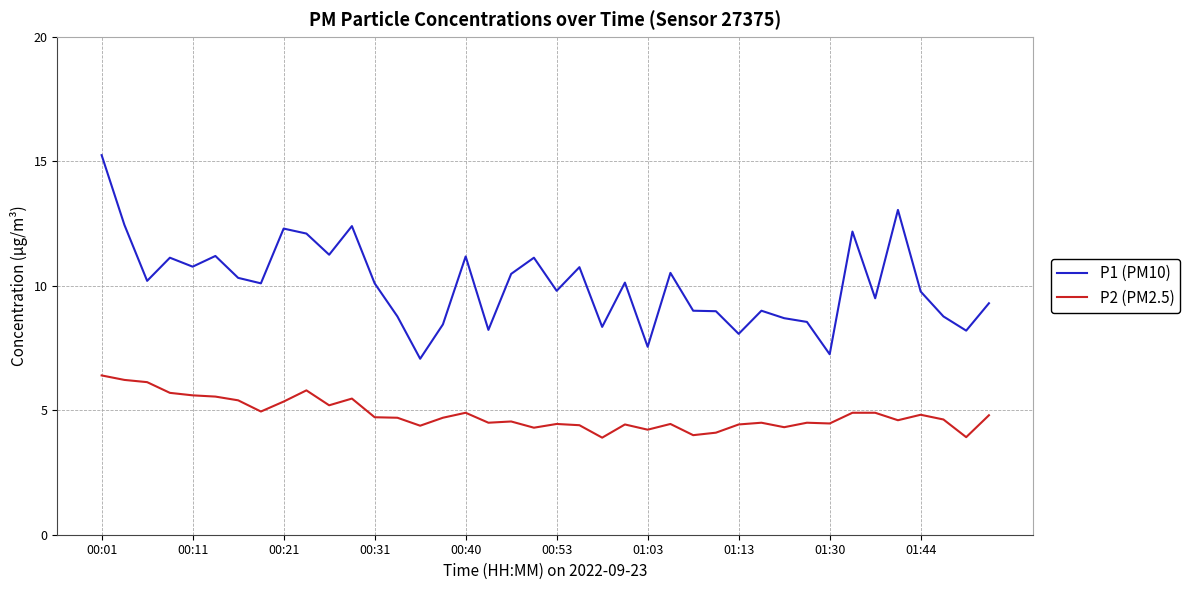

True or false: P2 (PM2.5) and P1 (PM10) cross at least once.

False